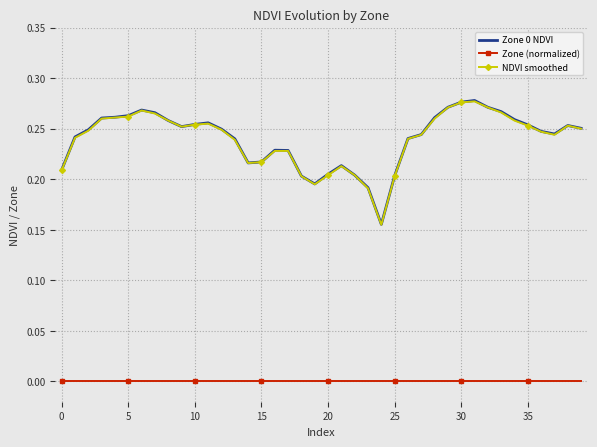

True or false: NDVI smoothed and Zone (normalized) cross at least once.

False